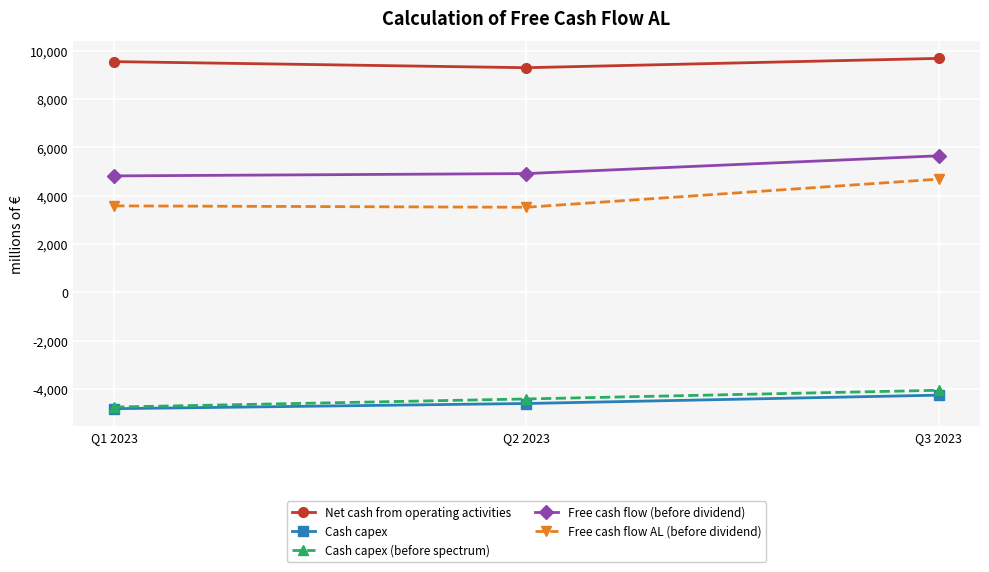

At which category is the sum across all series the highest?

Q3 2023